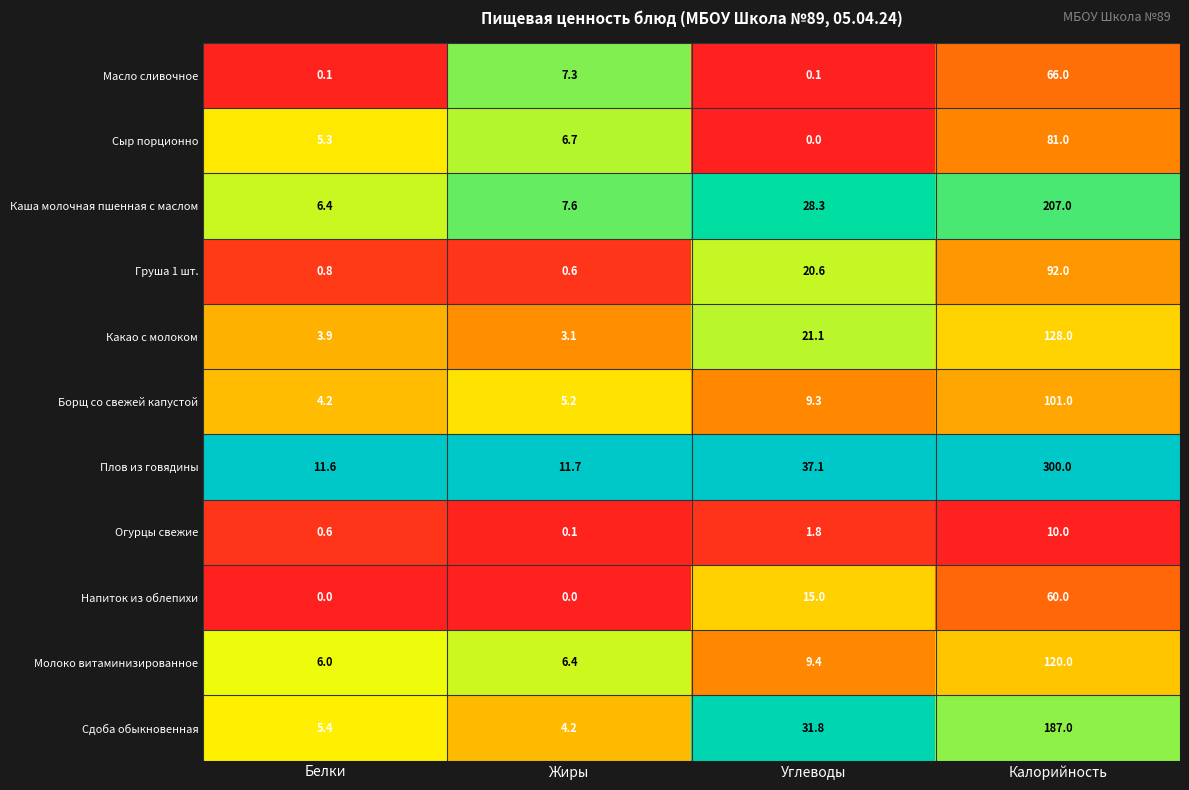

Which series has the widest spread of values?

Плов из говядины